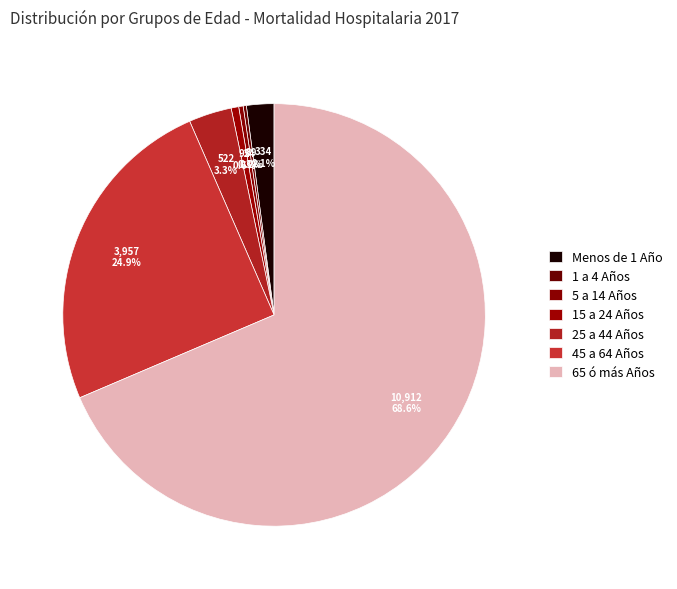

To the nearest percent, what is the difference between the largest and smallest slice percentages?

68%